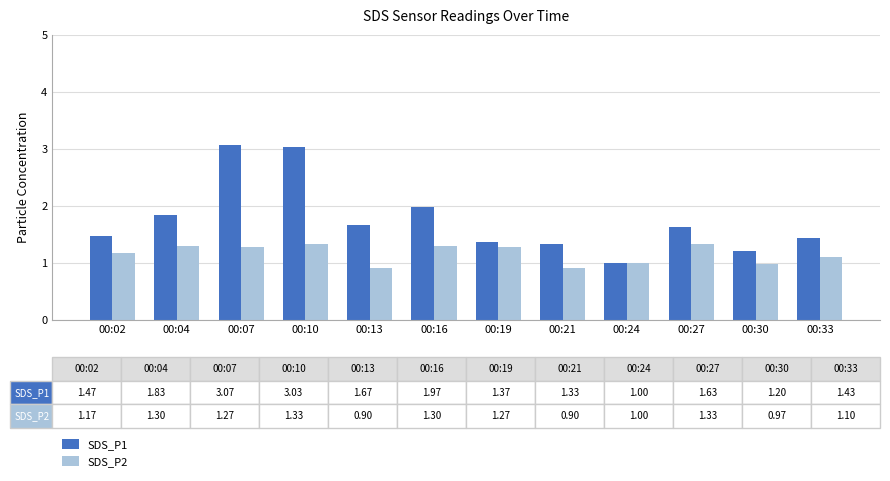

At which label is SDS_P1 closest to 2?

00:16